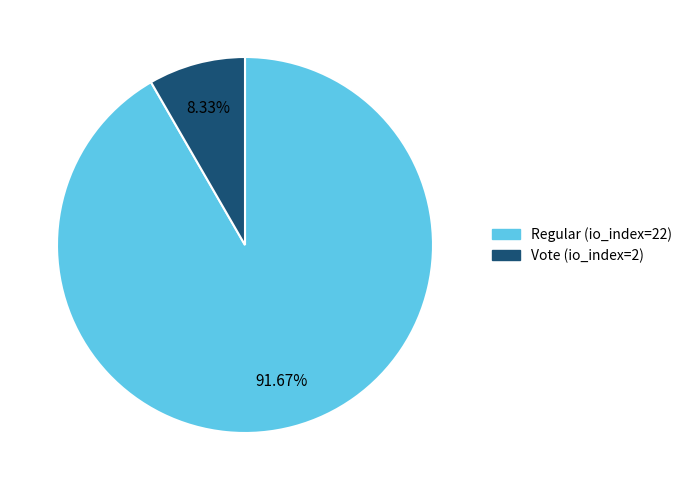

To the nearest percent, what percentage of the pie is Regular (io_index=22)?

92%